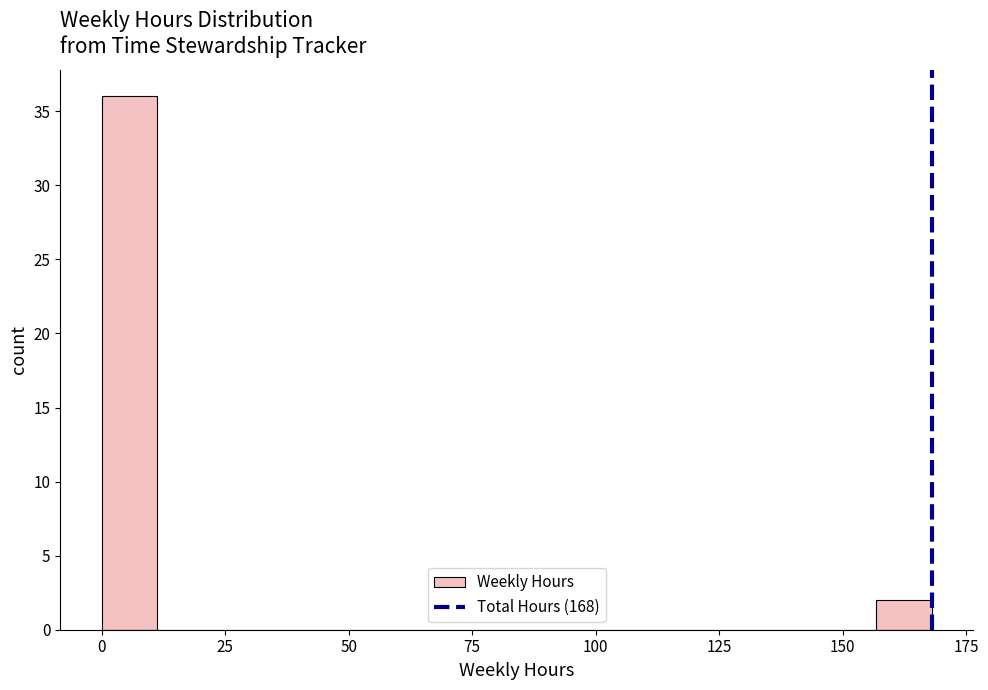

Read against the x-axis, roughly where is the centre of the tallest bar?

5